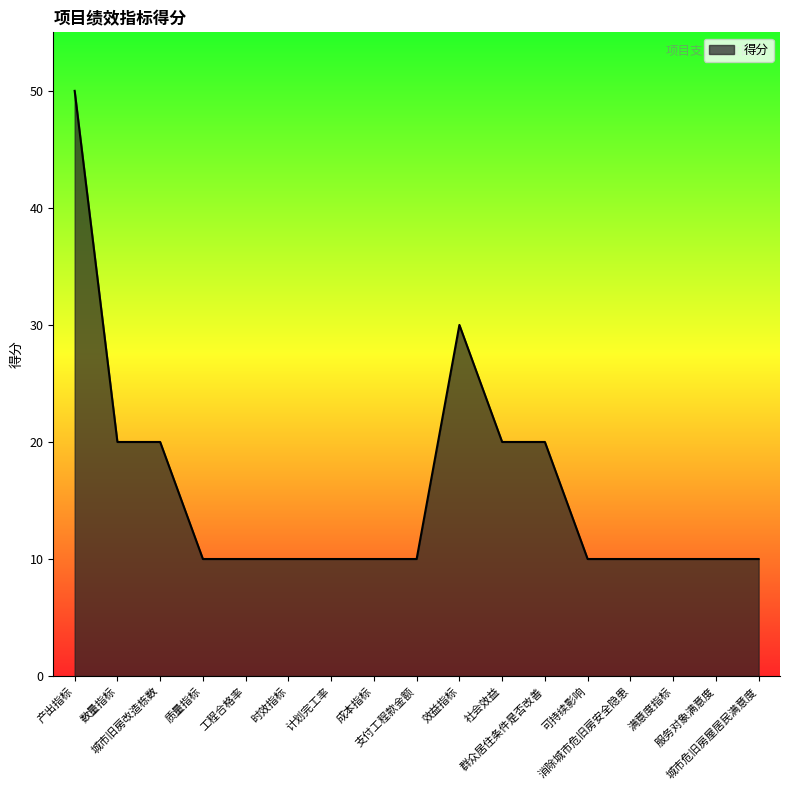

Count the values in the range 10 to 20.

15